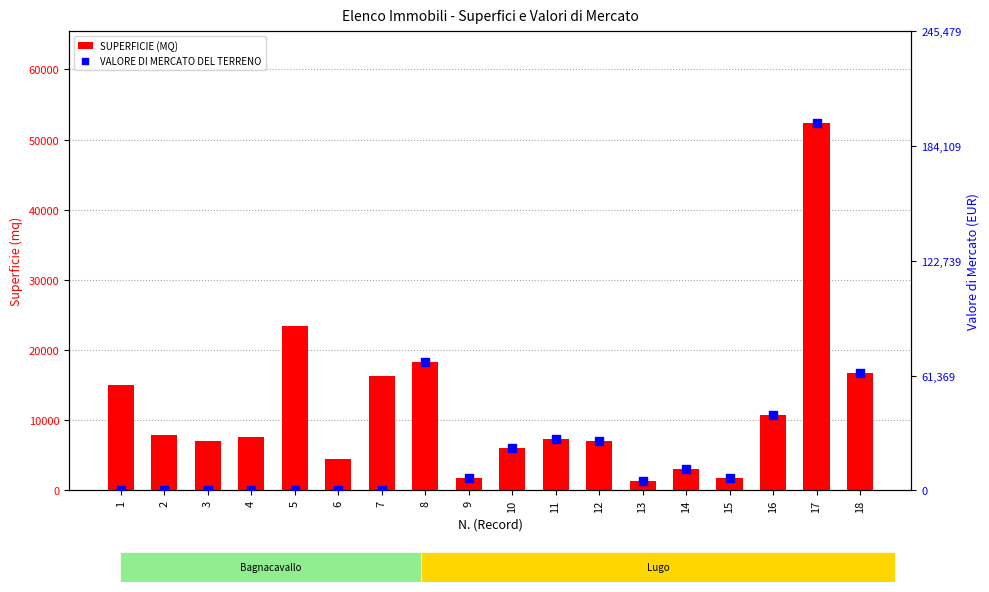

Which series reaches the minimum Y coordinate?

VALORE DI MERCATO DEL TERRENO